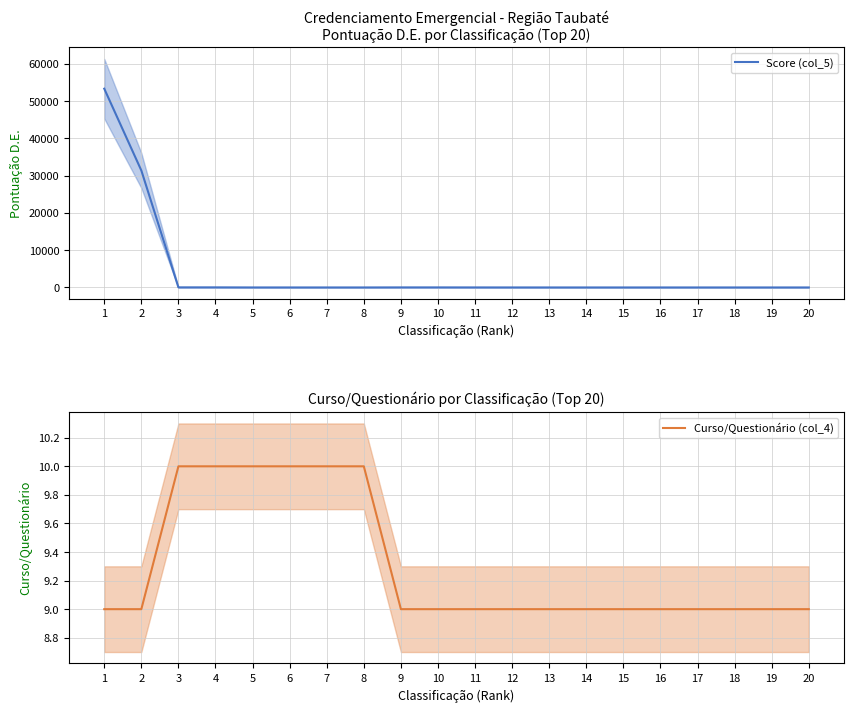

At which category is the sum across all series the highest?

1